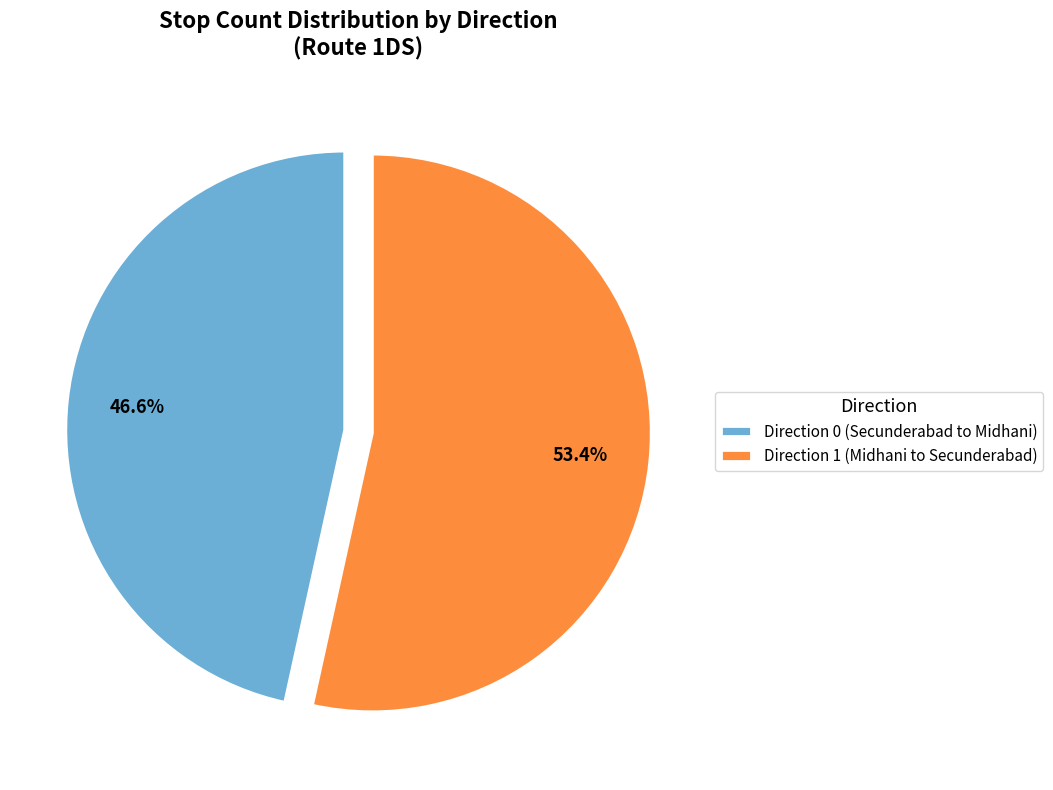

What is the total percentage of Direction 1 (Midhani to Secunderabad) and Direction 0 (Secunderabad to Midhani)?

100.0%